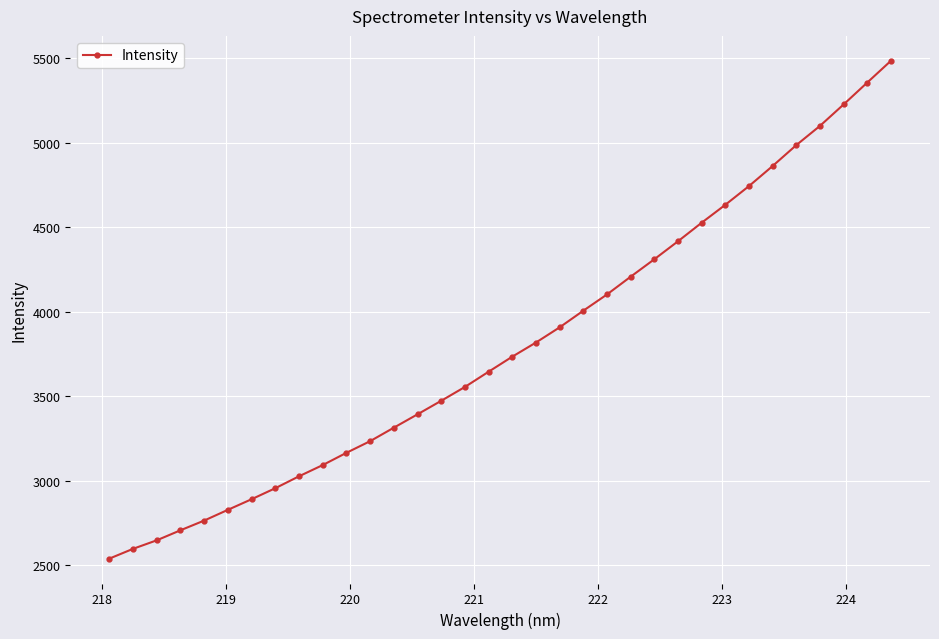

What is the sum of all values?

129280.1